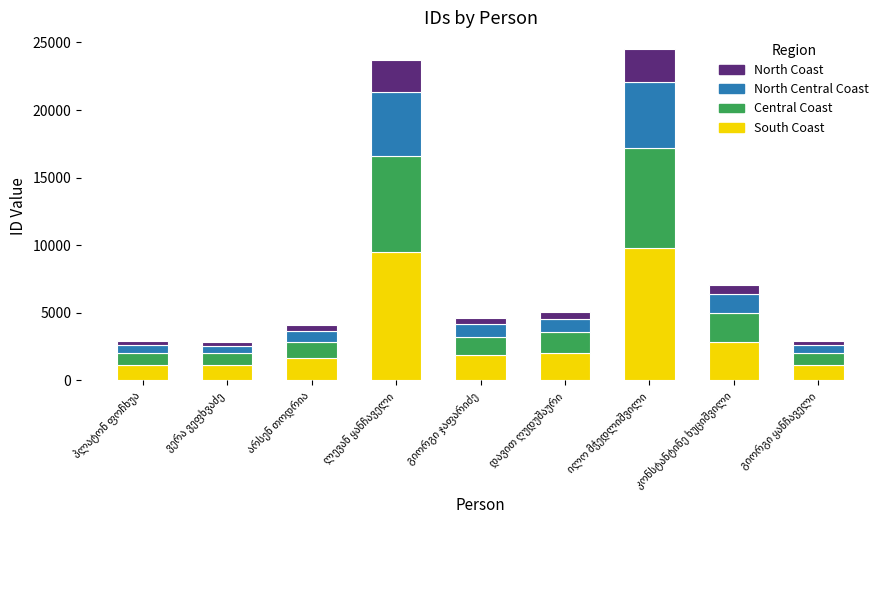

What is the lowest value of the South Coast series?

1141